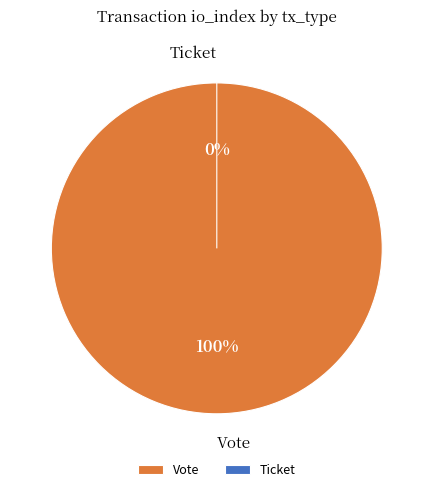

What is the smallest slice in the pie chart?

Ticket